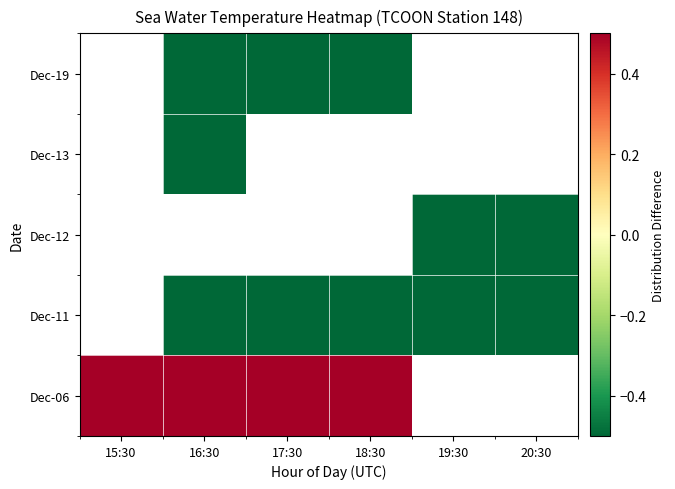

At which category does the chart reach its peak across all series?

15:30